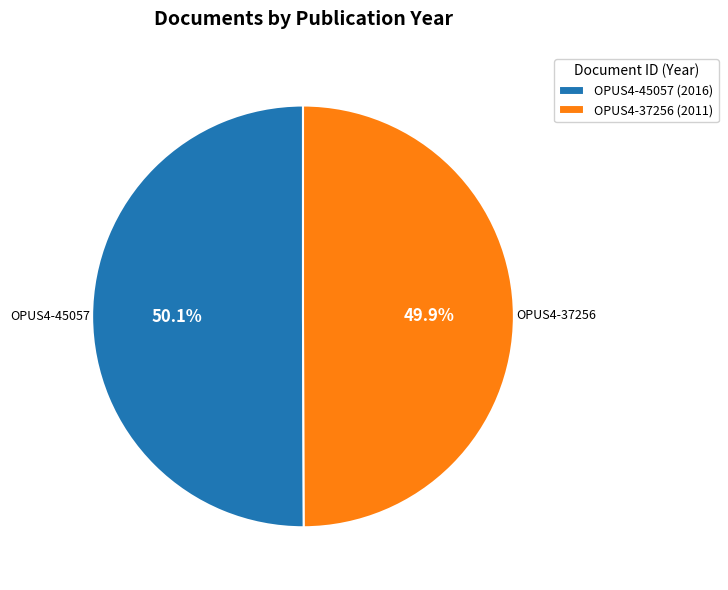

How many slices are in this pie chart?

2